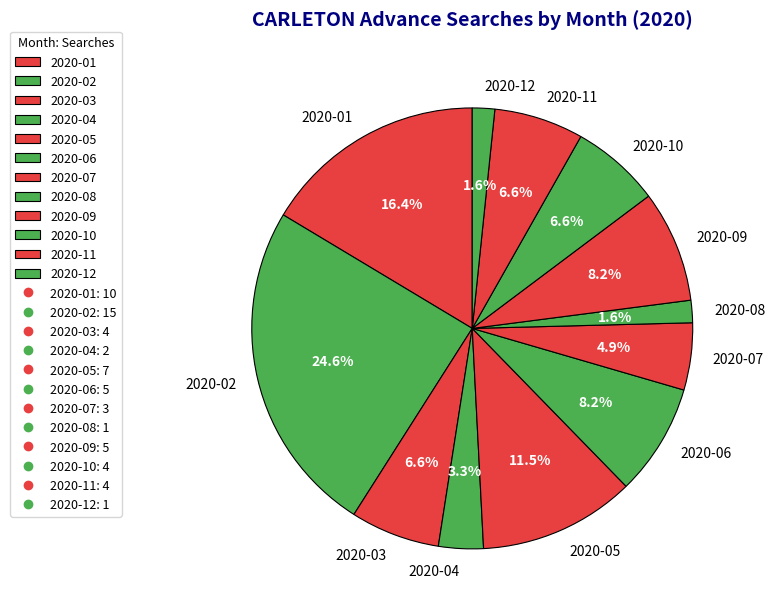

How many slices are in this pie chart?

12